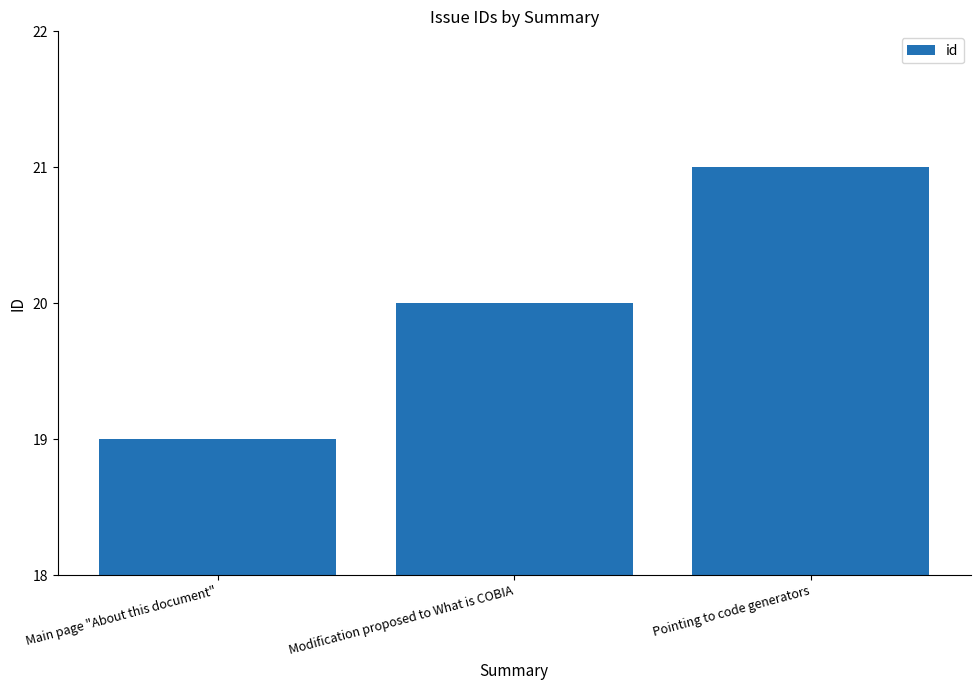

Count the values in the range 19 to 21.

3